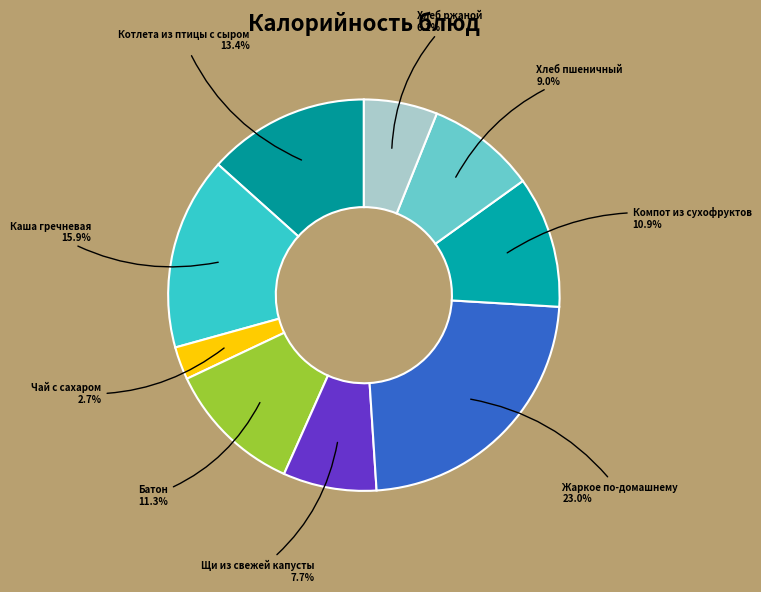

Which slice is the largest?

Жаркое по-домашнему